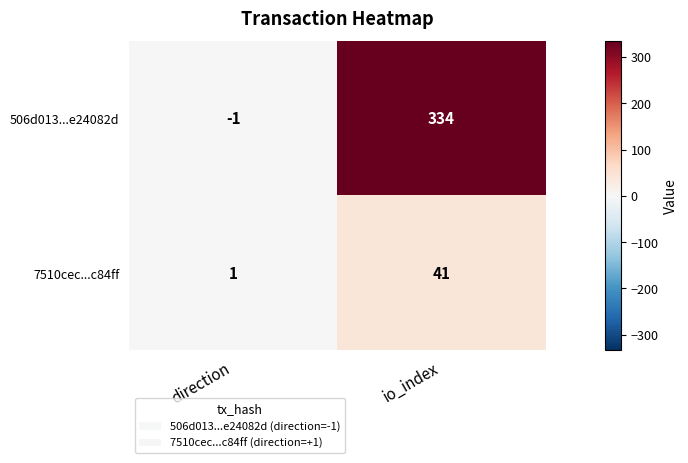

Reading left to right, transcribe all the data shown in this chart.

506d013...e24082d: -1	334
7510cec...c84ff: 1	41